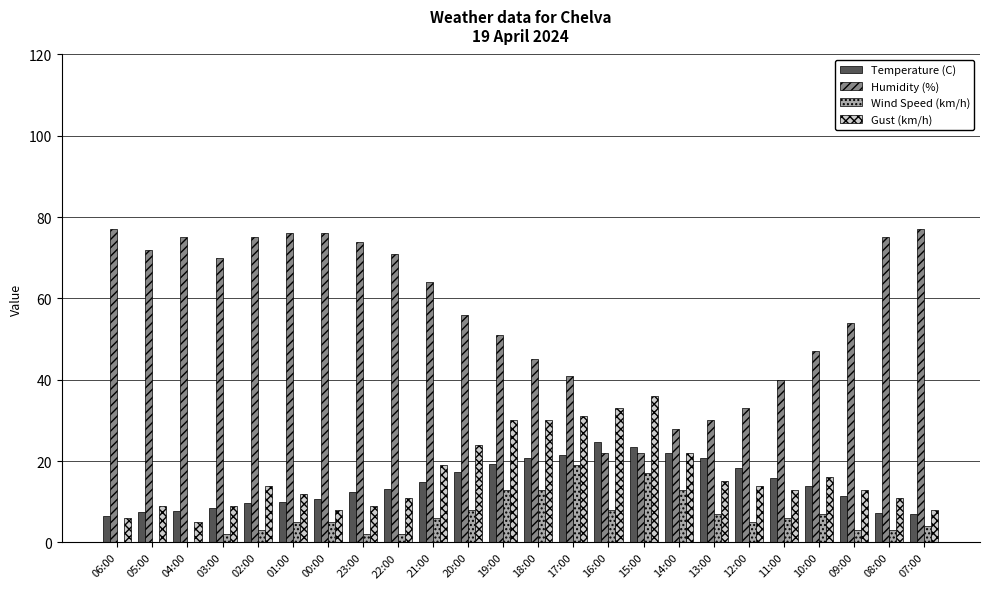

What is the sum of all Humidity (%) values?

1351.0